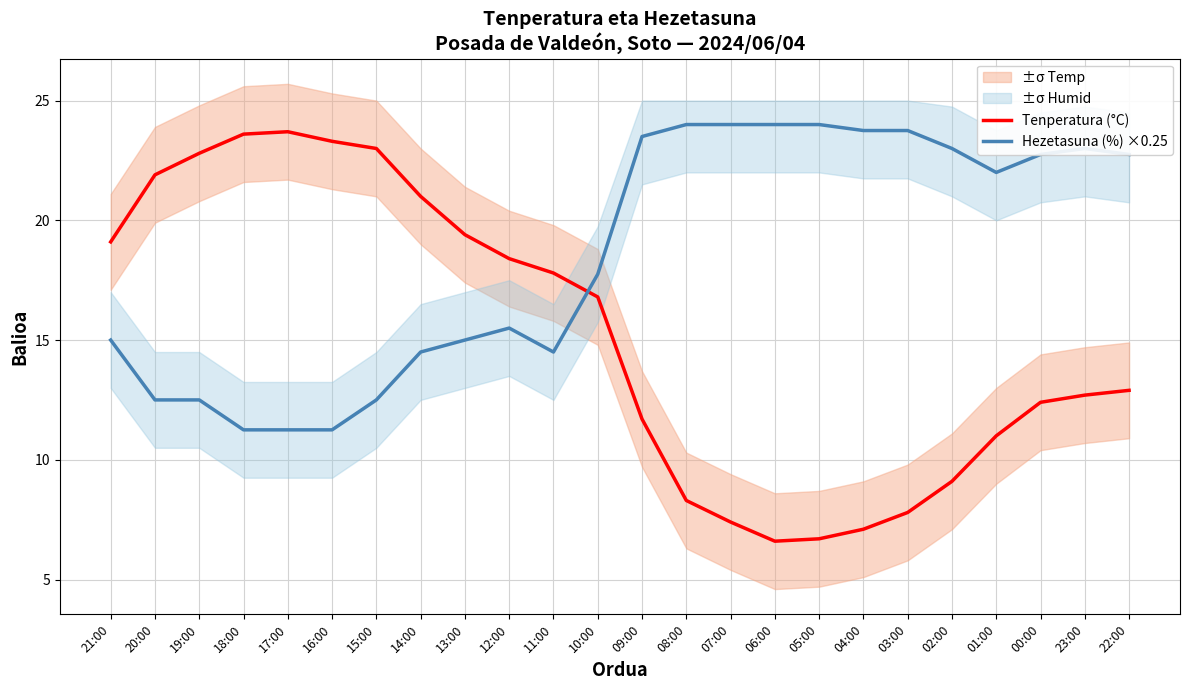

What is the label of the 2nd point from the right?

23:00